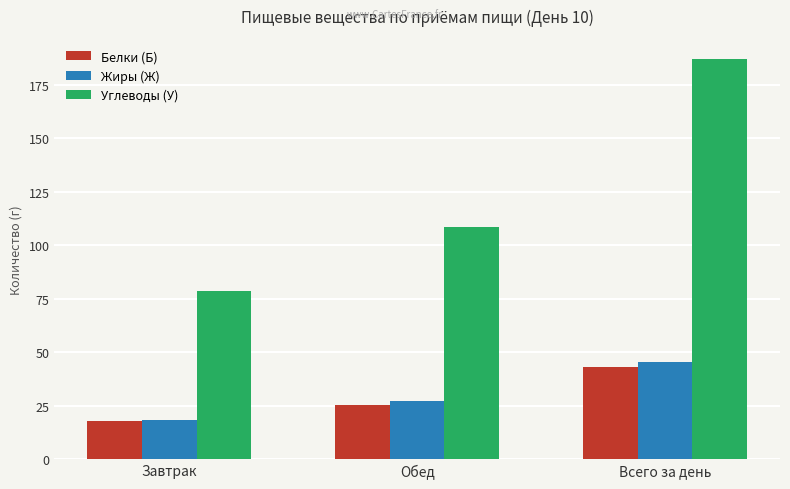

Between Обед and Всего за день, which series saw the biggest shift?

Углеводы (У)